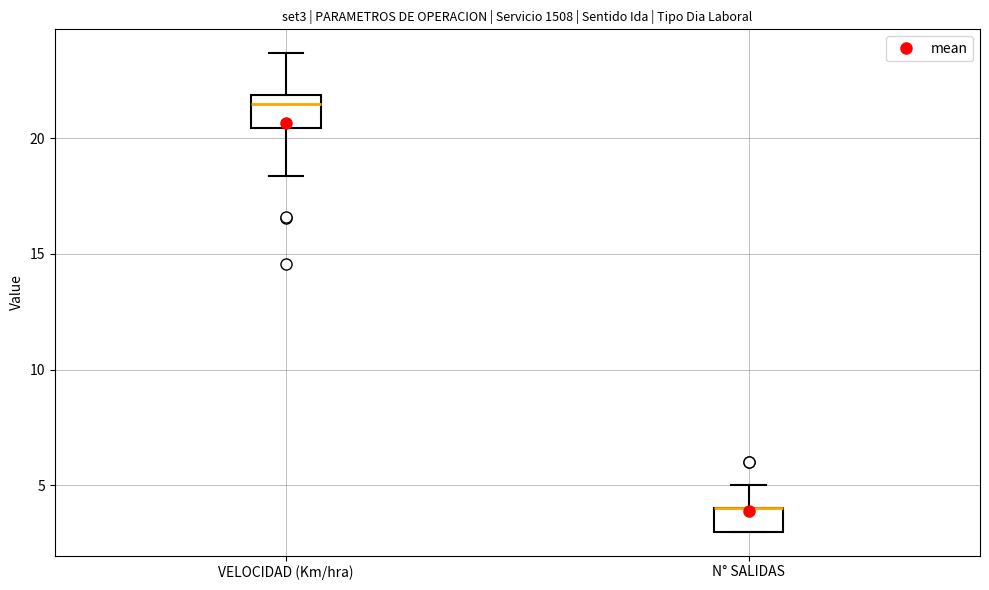

Where does the upper whisker of the box for N° SALIDAS end on the y-axis? The values are not printed on the chart, so give them approximately, as read against the axis.

5.0